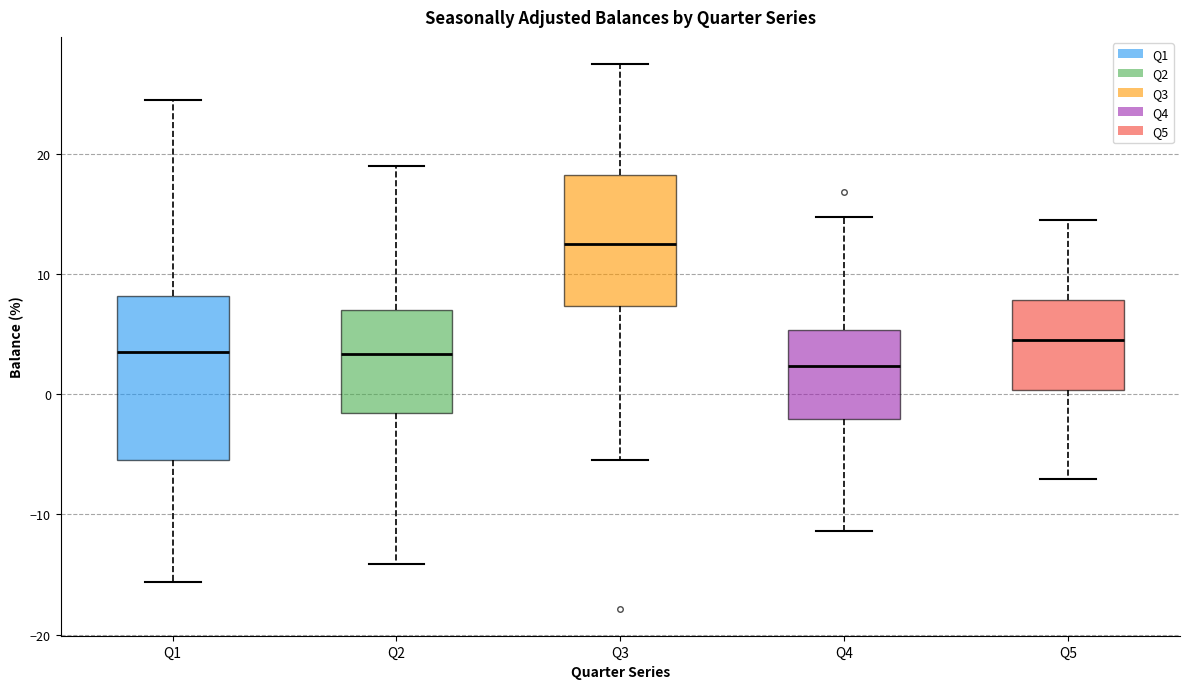

Reading left to right, transcribe this box plot: for each box, give where its median line is, the range the box spans, and where its two whiskers end, as read against the y-axis. The values are not printed on the chart, so give them approximately, as read against the axis.

Q1: median 3, box -5 to 8, whiskers -16 to 24
Q2: median 3, box -2 to 7, whiskers -14 to 19
Q3: median 12, box 7 to 18, whiskers -5 to 27
Q4: median 2, box -2 to 5, whiskers -11 to 15
Q5: median 5, box 0 to 8, whiskers -7 to 14